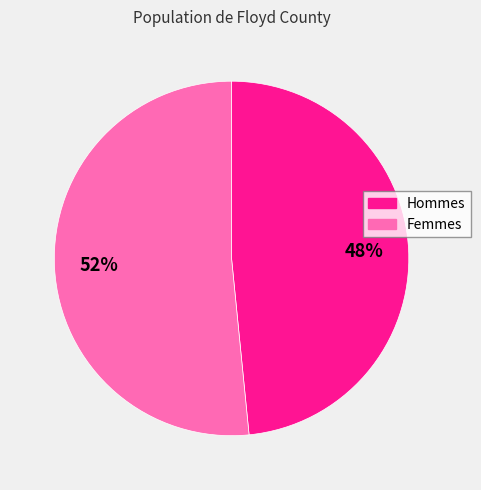

To the nearest percent, what is the average slice percentage?

50%